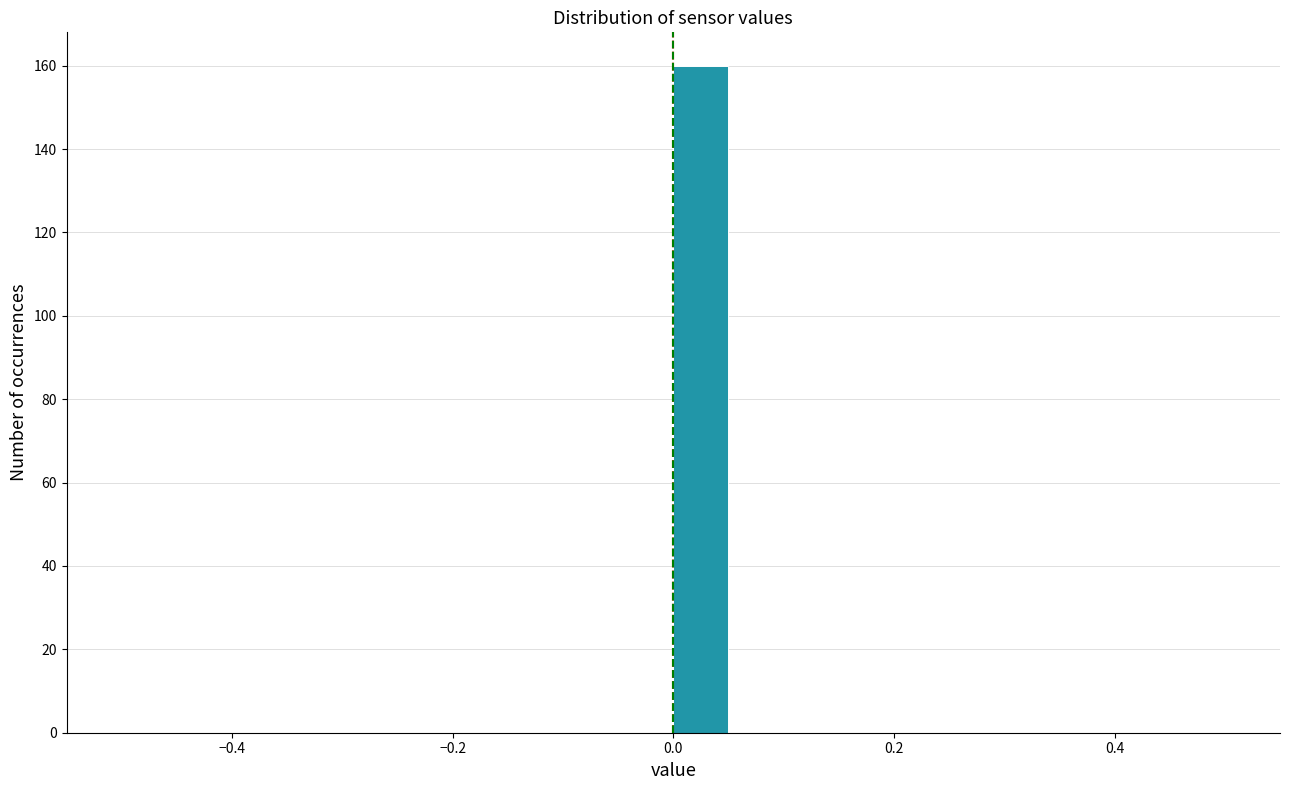

Around what value on the x-axis is the tallest bar? Give the approximate position of its centre, as read against the axis.

0.02